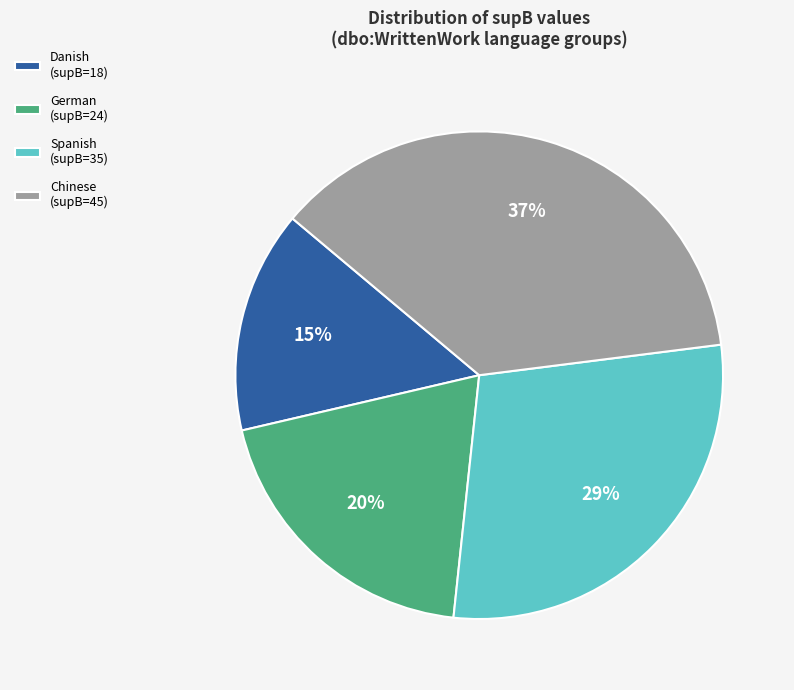

Which has a higher value, German (supB=24) or Spanish (supB=35)?

Spanish (supB=35)